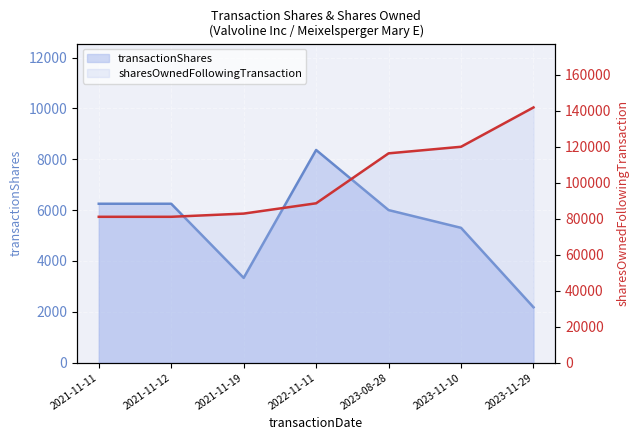

List the labels in order of transactionShares_line value, largest first.

2022-11-11, 2021-11-11, 2021-11-12, 2023-08-28, 2023-11-10, 2021-11-19, 2023-11-29